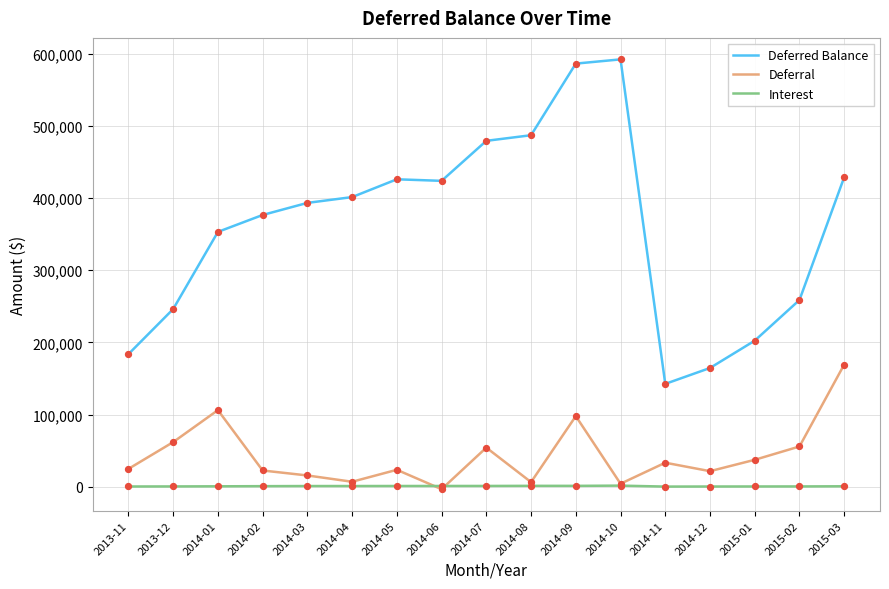

Which series has the largest total across all categories?

Deferred Balance